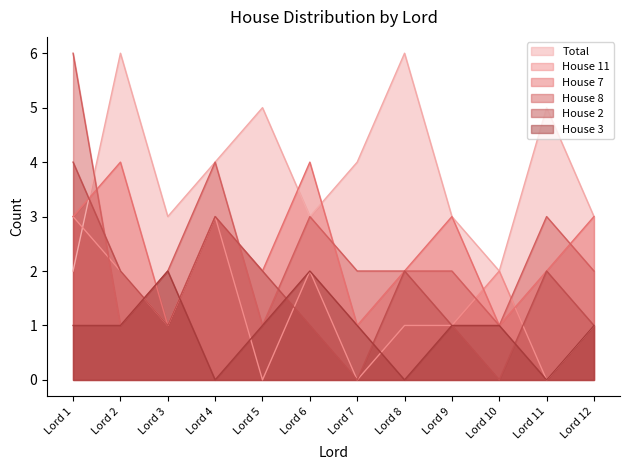

At Lord 7, list the series in order from largest to smallest.

Total, House 8, House 7, House 3, House 11, House 2